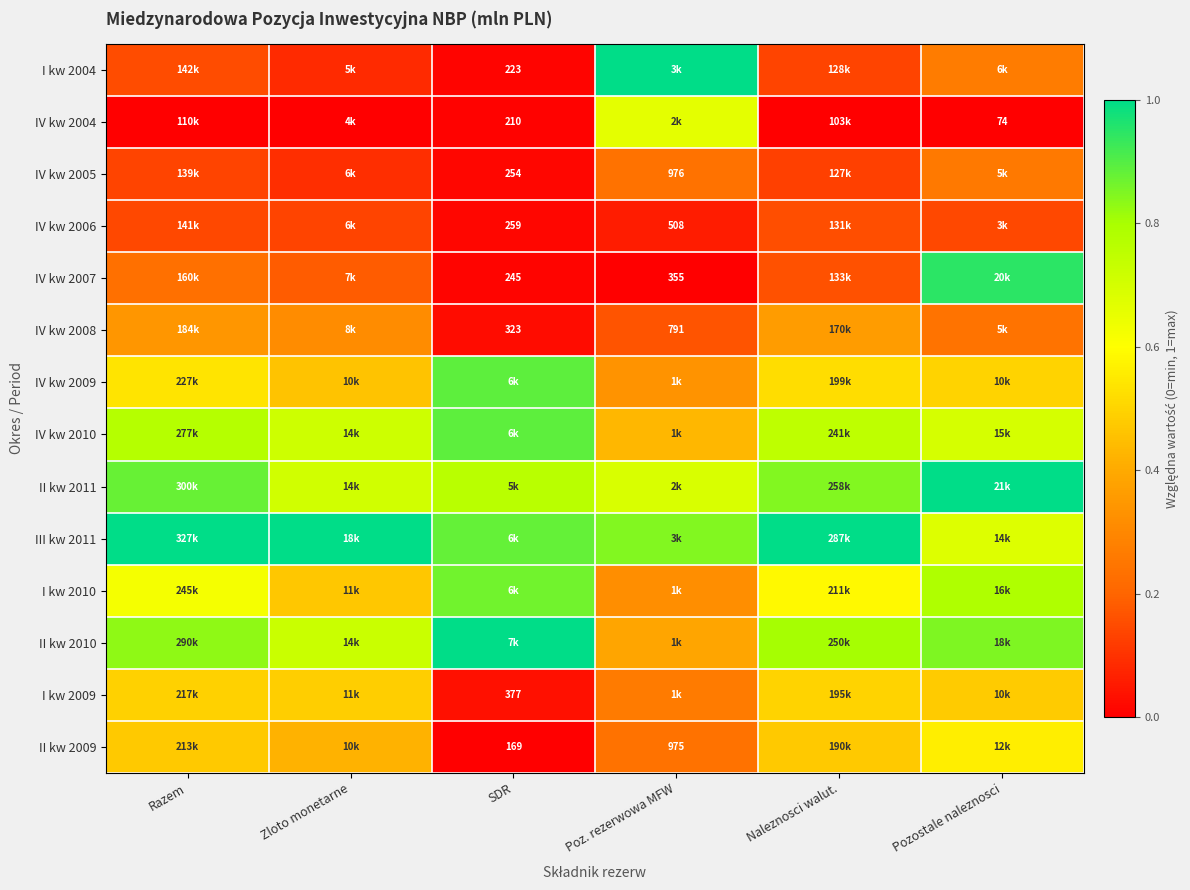

Where is IV kw 2009 nearest to the value 0?

Poz. rezerwowa MFW